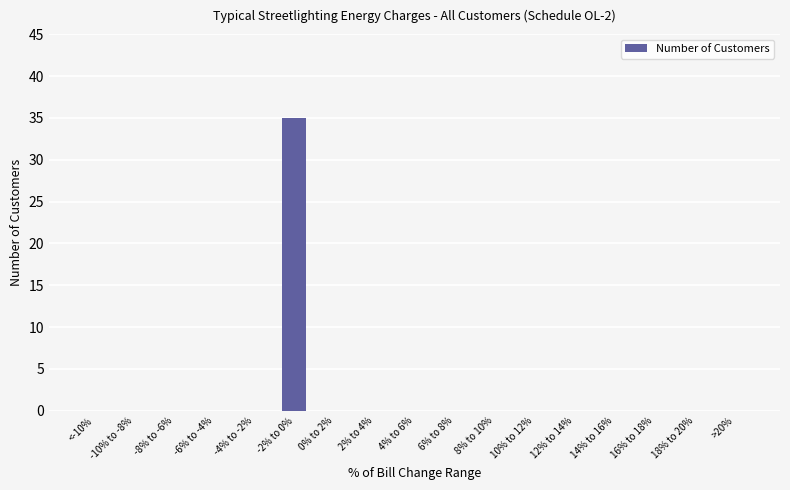

What is the sum of all values?

35